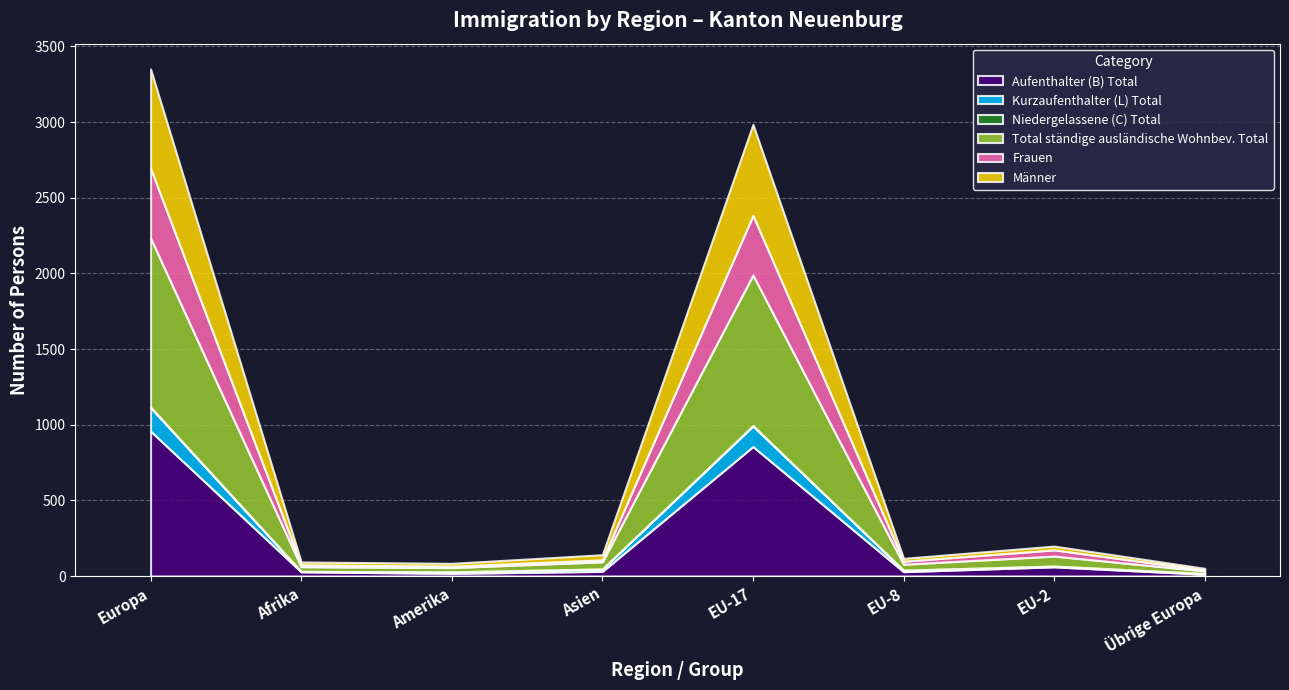

The Kurzaufenthalter (L) Total series shows 4 at Amerika. True or false?

False